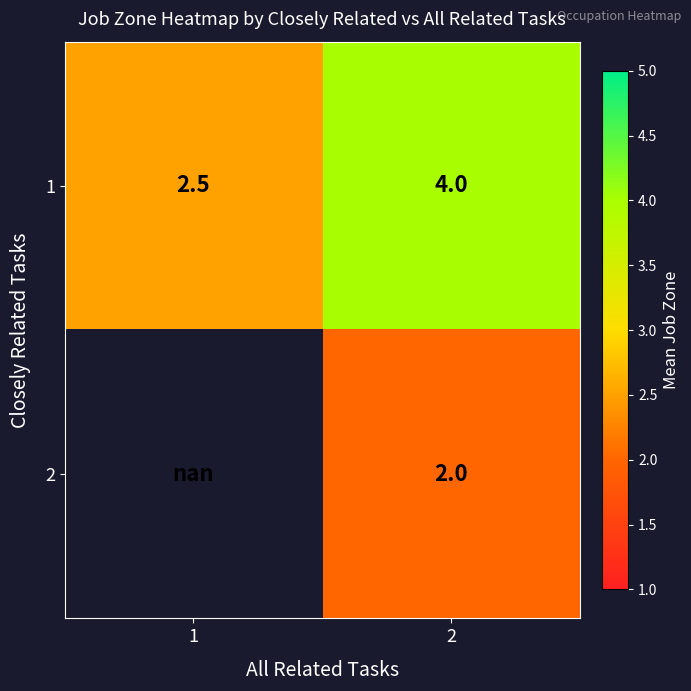

At 2, list the series in order from smallest to largest.

2, 1